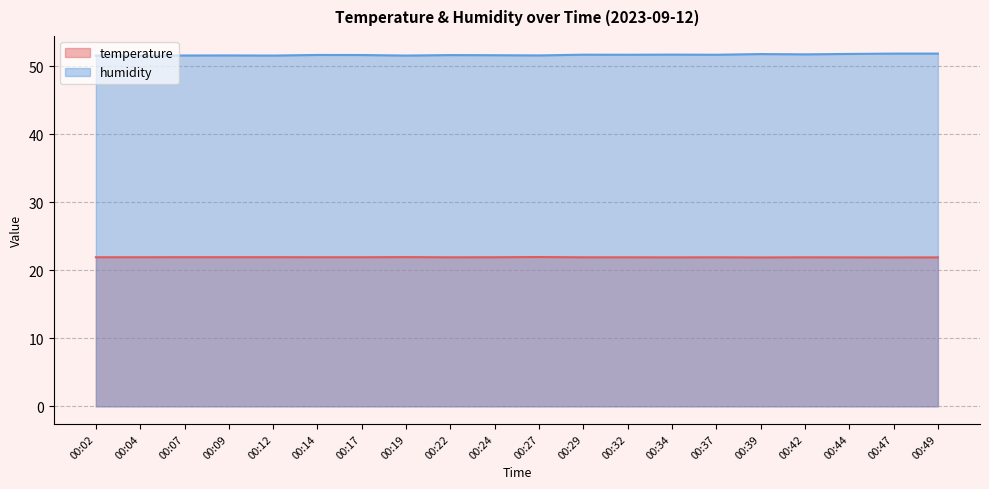

At which label does humidity reach its minimum?

00:04